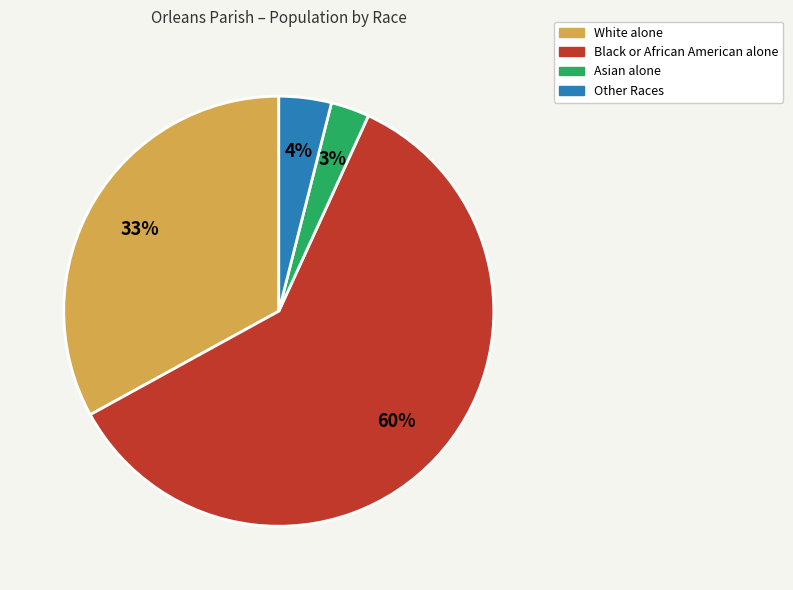

Rank the categories by value from lowest to highest.

Asian alone, Other Races, White alone, Black or African American alone